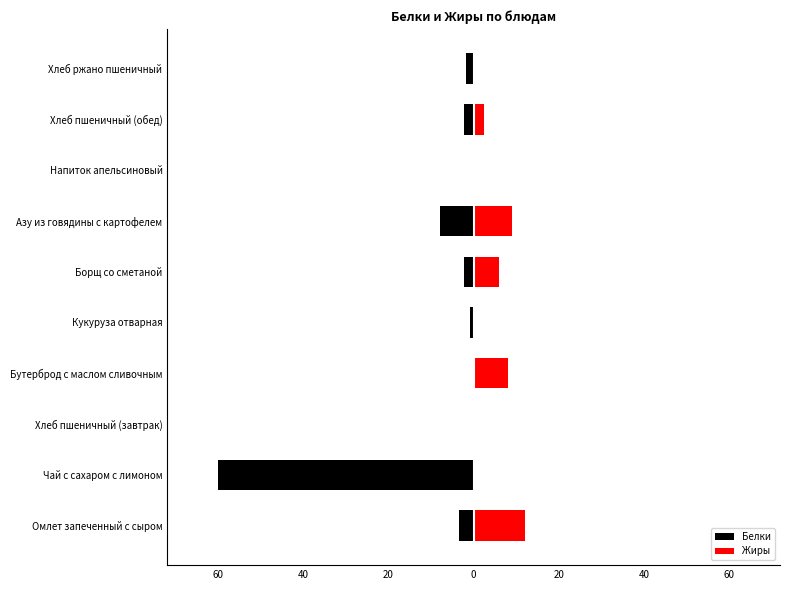

What is the difference between the second highest and second lowest values in the Белки series?

7.9